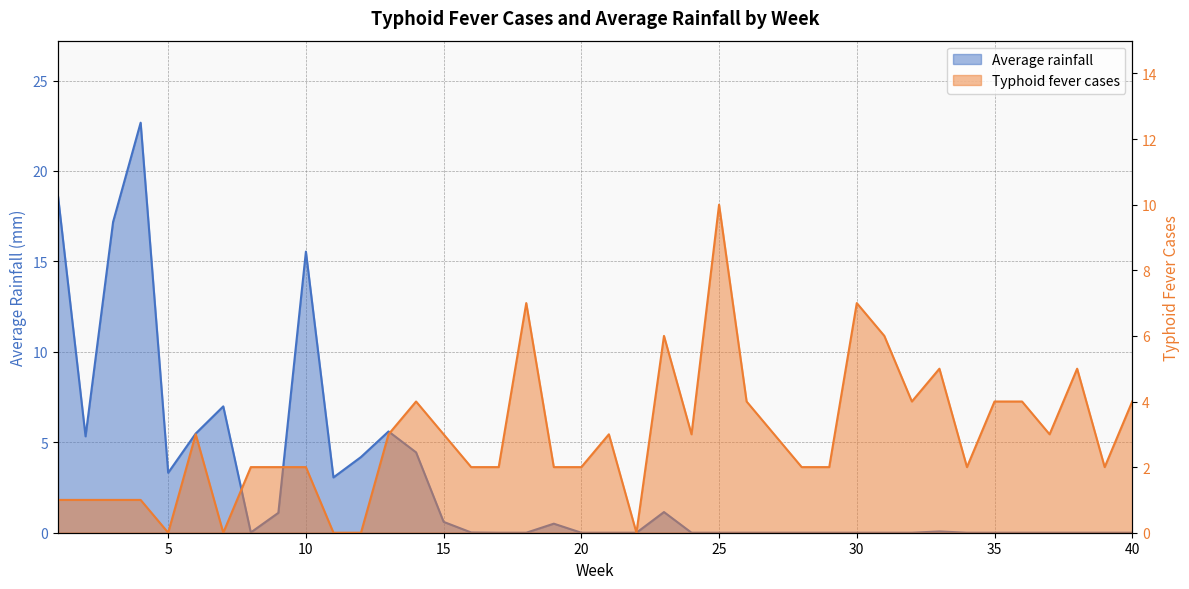

What is the total value across all series at 20?

2.0